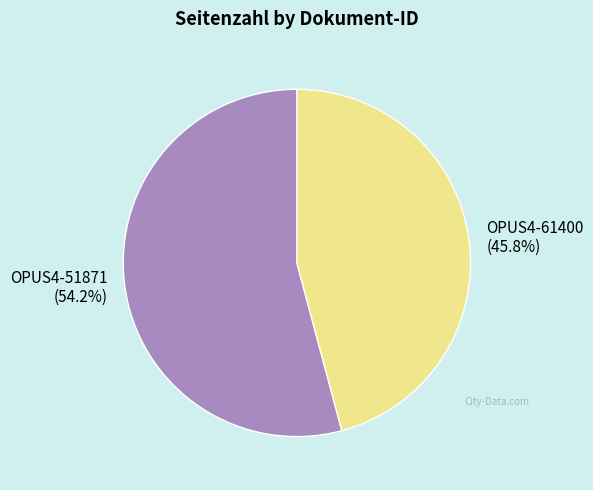

What is the ratio of the value at OPUS4-51871 to the value at OPUS4-61400?

1.2